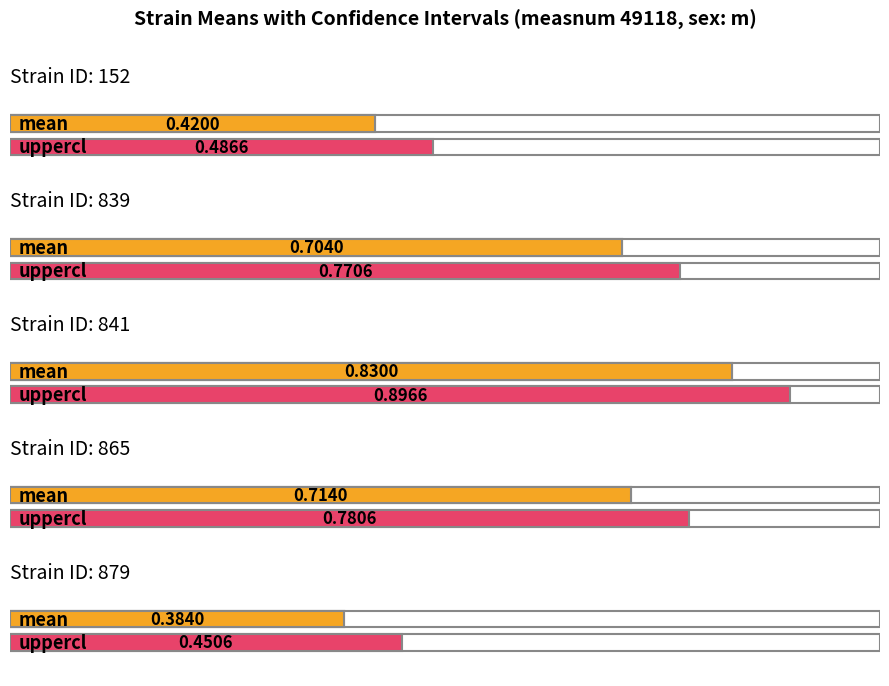

What is the approximate value of uppercl at 152?

0.5